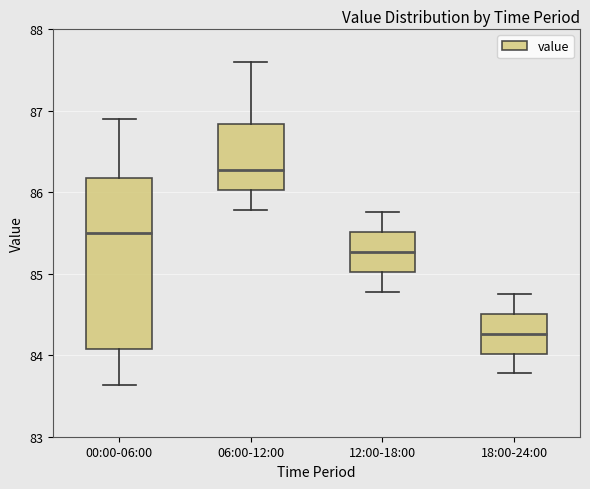

Where does the lower whisker of the box for 00:00-06:00 end on the y-axis? The values are not printed on the chart, so give them approximately, as read against the axis.

83.6